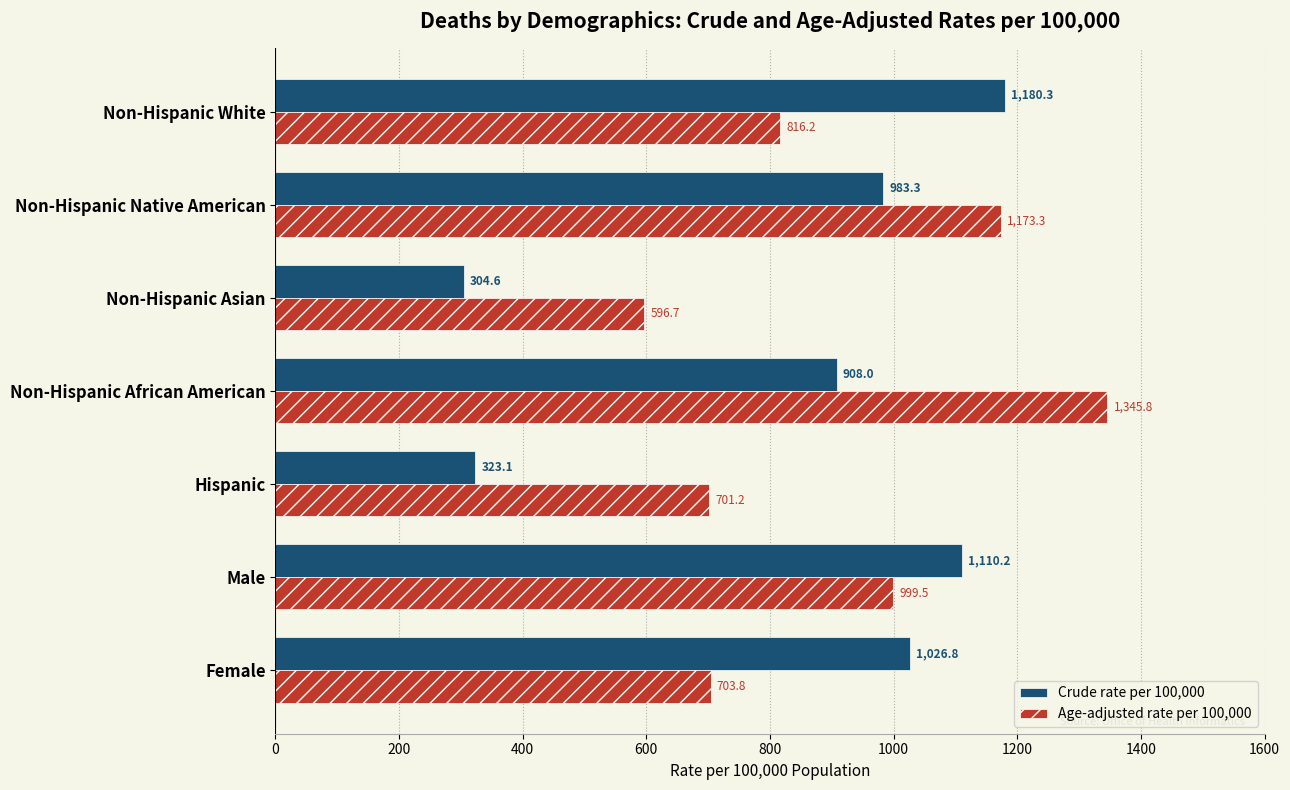

Rank the series by their average value, from lowest to highest.

Crude rate per 100,000, Age-adjusted rate per 100,000